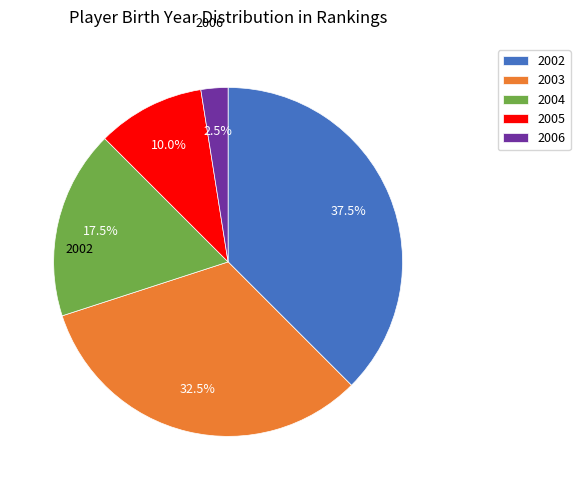

Approximately how many times larger is the value at 2002 compared to 2003?

1.2